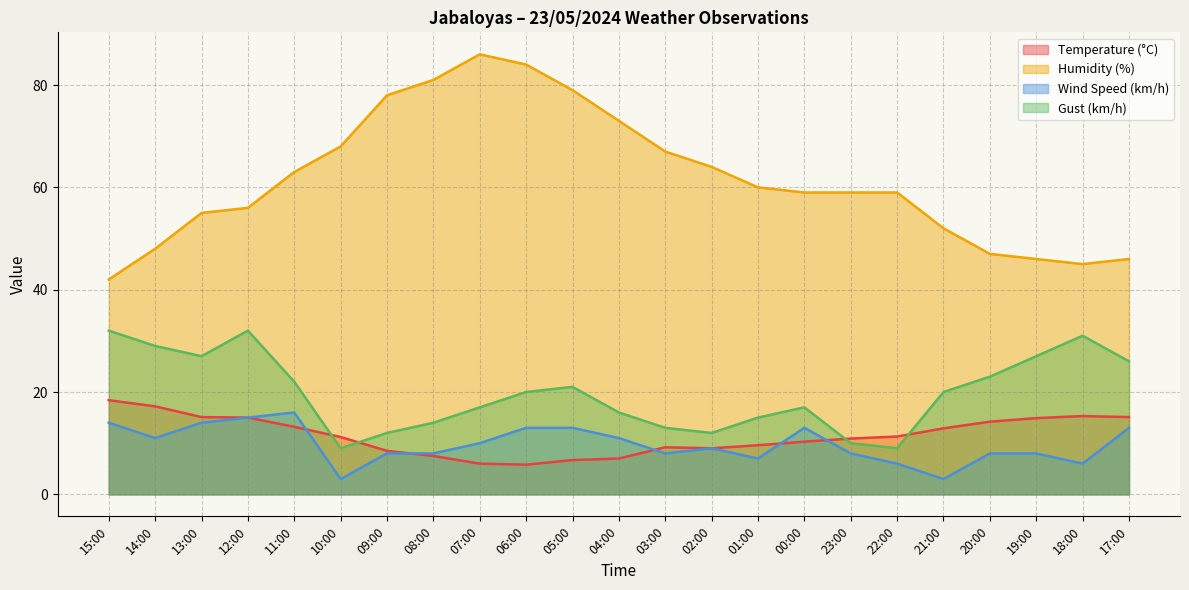

Reading left to right, list all the values displayed in this chart.

Temperature (°C): 15:00=18.4	14:00=17.2	13:00=15.1	12:00=15.0	11:00=13.2	10:00=11.2	09:00=8.5	08:00=7.5	07:00=6.0	06:00=5.8	05:00=6.7	04:00=7.0	03:00=9.2	02:00=9.0	01:00=9.6	00:00=10.3	23:00=10.9	22:00=11.3	21:00=12.9	20:00=14.2	19:00=14.9	18:00=15.3	17:00=15.1
Humidity (%): 15:00=42.0	14:00=48.0	13:00=55.0	12:00=56.0	11:00=63.0	10:00=68.0	09:00=78.0	08:00=81.0	07:00=86.0	06:00=84.0	05:00=79.0	04:00=73.0	03:00=67.0	02:00=64.0	01:00=60.0	00:00=59.0	23:00=59.0	22:00=59.0	21:00=52.0	20:00=47.0	19:00=46.0	18:00=45.0	17:00=46.0
Wind Speed (km/h): 15:00=14.0	14:00=11.0	13:00=14.0	12:00=15.0	11:00=16.0	10:00=3.0	09:00=8.0	08:00=8.0	07:00=10.0	06:00=13.0	05:00=13.0	04:00=11.0	03:00=8.0	02:00=9.0	01:00=7.0	00:00=13.0	23:00=8.0	22:00=6.0	21:00=3.0	20:00=8.0	19:00=8.0	18:00=6.0	17:00=13.0
Gust (km/h): 15:00=32.0	14:00=29.0	13:00=27.0	12:00=32.0	11:00=22.0	10:00=9.0	09:00=12.0	08:00=14.0	07:00=17.0	06:00=20.0	05:00=21.0	04:00=16.0	03:00=13.0	02:00=12.0	01:00=15.0	00:00=17.0	23:00=10.0	22:00=9.0	21:00=20.0	20:00=23.0	19:00=27.0	18:00=31.0	17:00=26.0